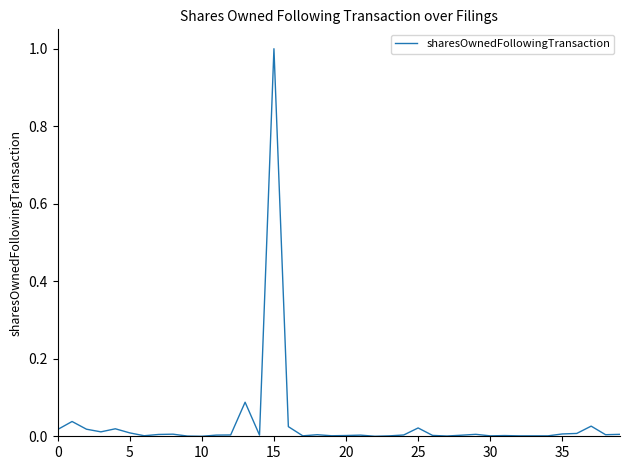

What is the difference between the maximum and minimum values?

1.0